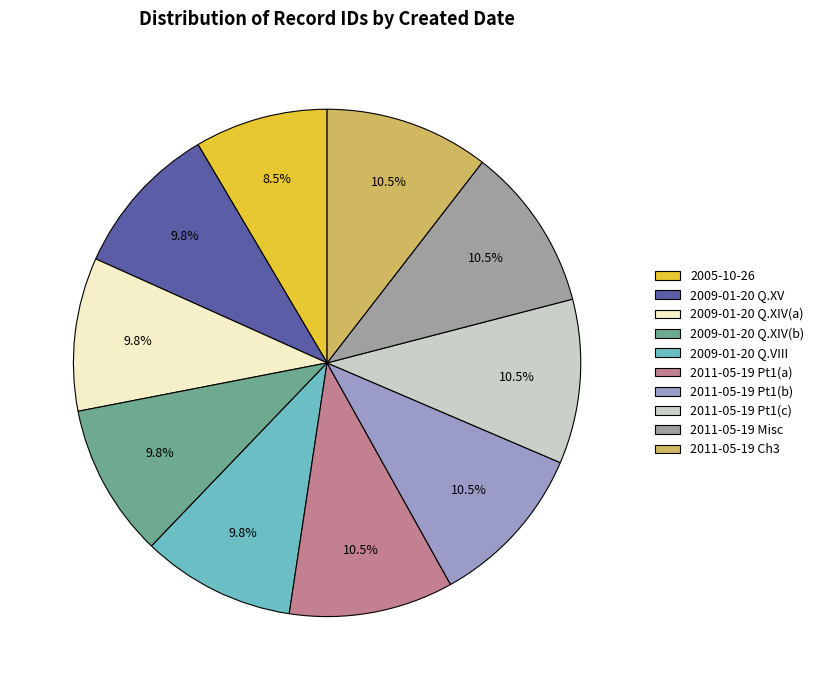

Which category has the smallest portion of the pie?

2005-10-26